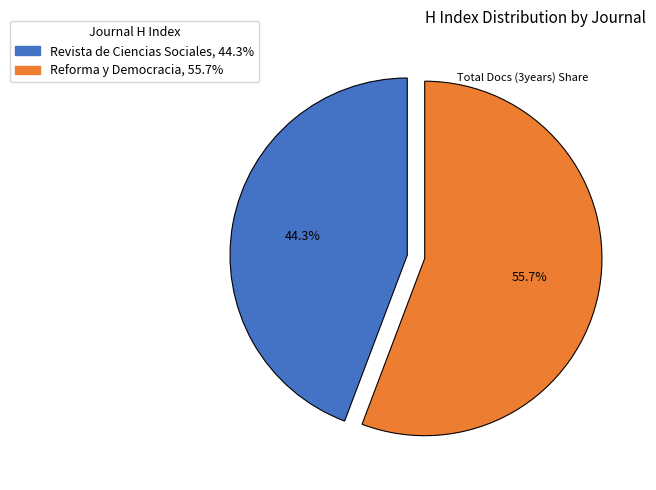

To the nearest percent, what portion does Reforma y Democracia represent?

56%